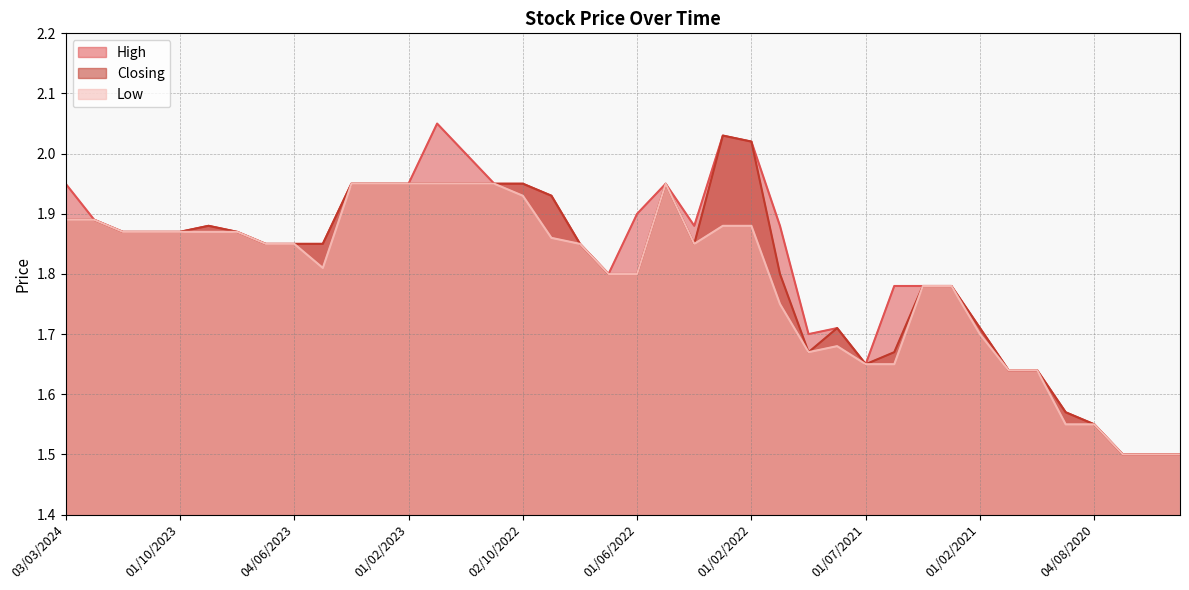

True or false: High has a value of 1.9 at 01/10/2023.

True